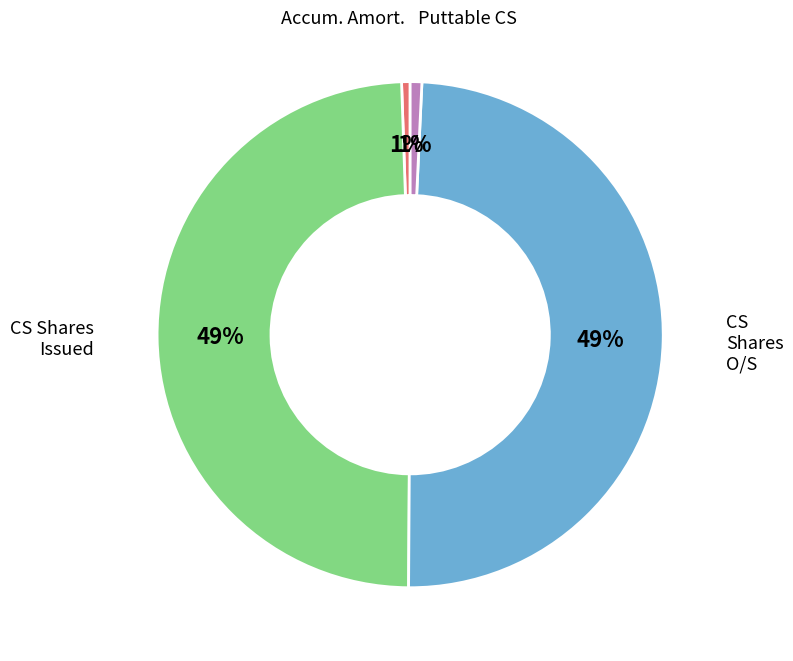

Is there a majority slice in this chart?

No